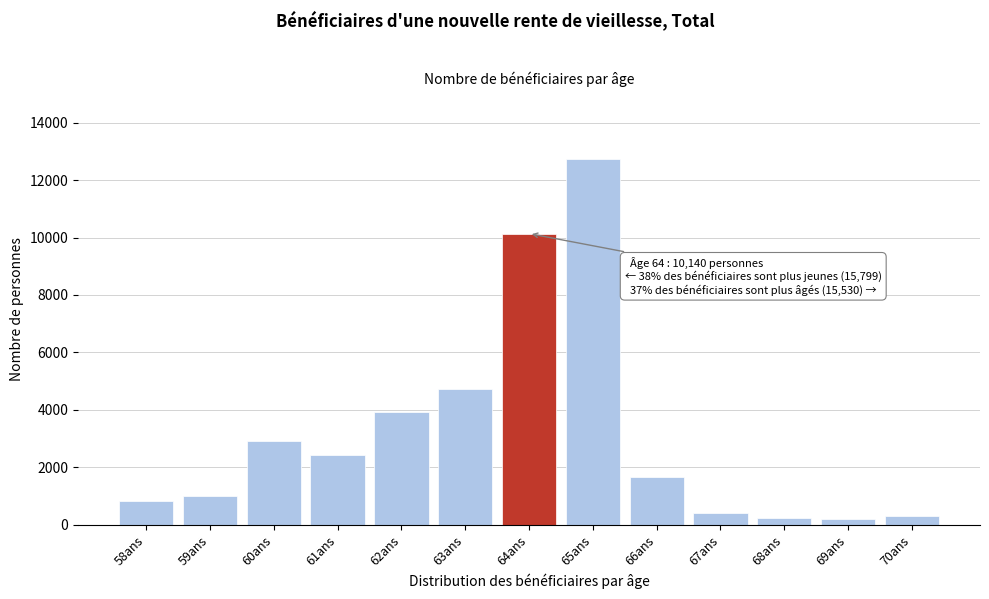

What is the difference between the maximum and second lowest values?

12506